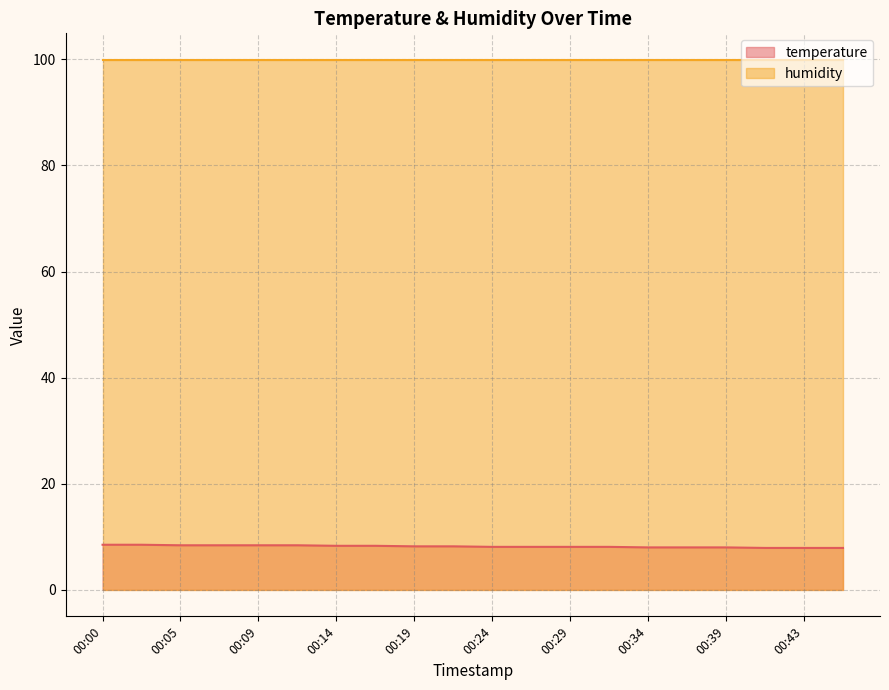

Where is the data nearest to the value 8?

00:34